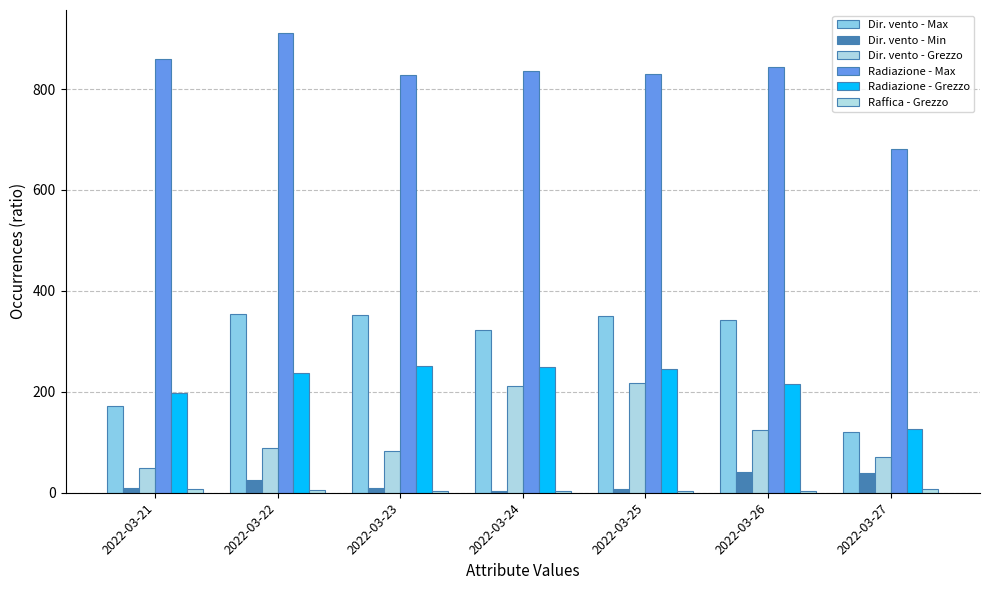

Is the value of Raffica - Grezzo at 2022-03-26 greater than the value of Radiazione - Max at 2022-03-24?

No